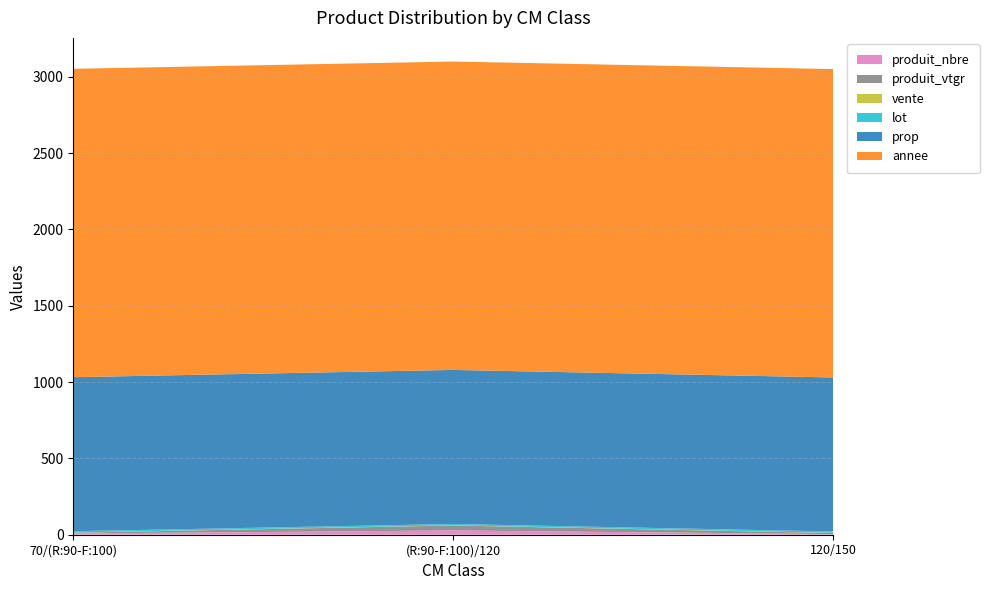

Reading right to left, what are all the values shown in this chart?

produit_nbre: 120/150=4.0	(R:90-F:100)/120=28.0	70/(R:90-F:100)=8.0
produit_vtgr: 120/150=7.1	(R:90-F:100)/120=32.5	70/(R:90-F:100)=4.9
vente: 120/150=1.0	(R:90-F:100)/120=1.0	70/(R:90-F:100)=1.0
lot: 120/150=9.0	(R:90-F:100)/120=9.0	70/(R:90-F:100)=9.0
prop: 120/150=1009.0	(R:90-F:100)/120=1009.0	70/(R:90-F:100)=1009.0
annee: 120/150=2020.0	(R:90-F:100)/120=2020.0	70/(R:90-F:100)=2020.0